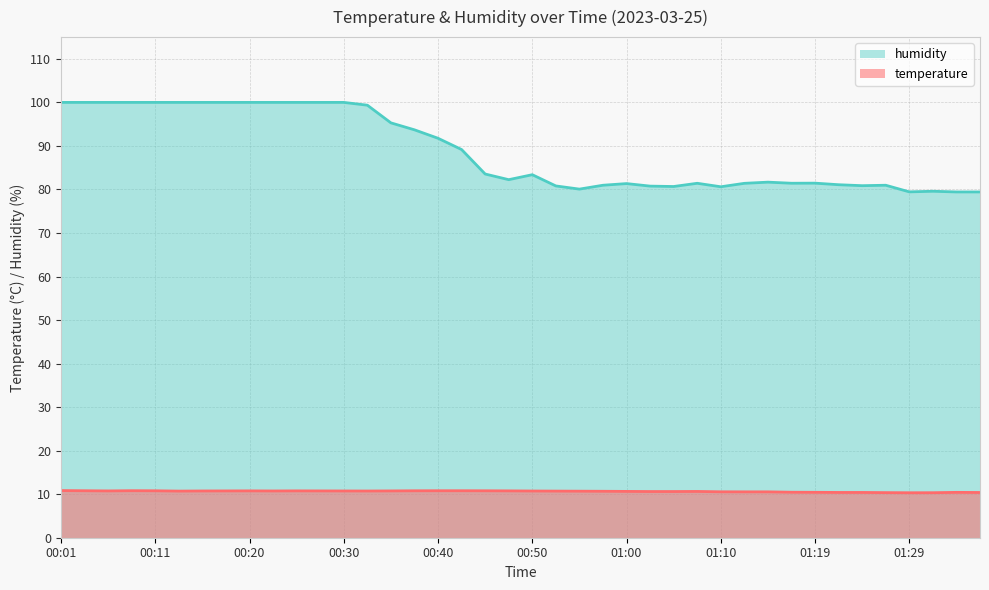

The value of humidity at 00:20 is 44.5. True or false?

False